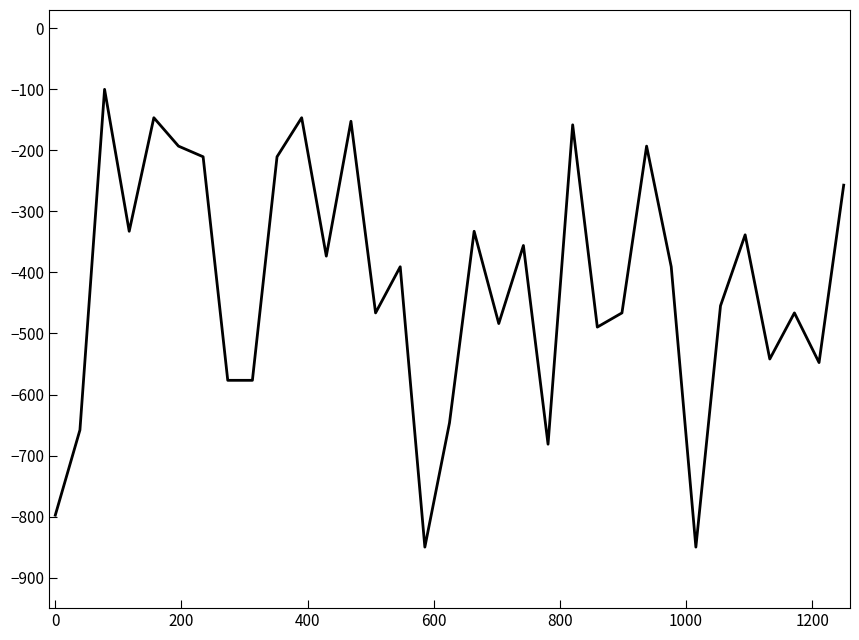

What is the average value?

-419.2